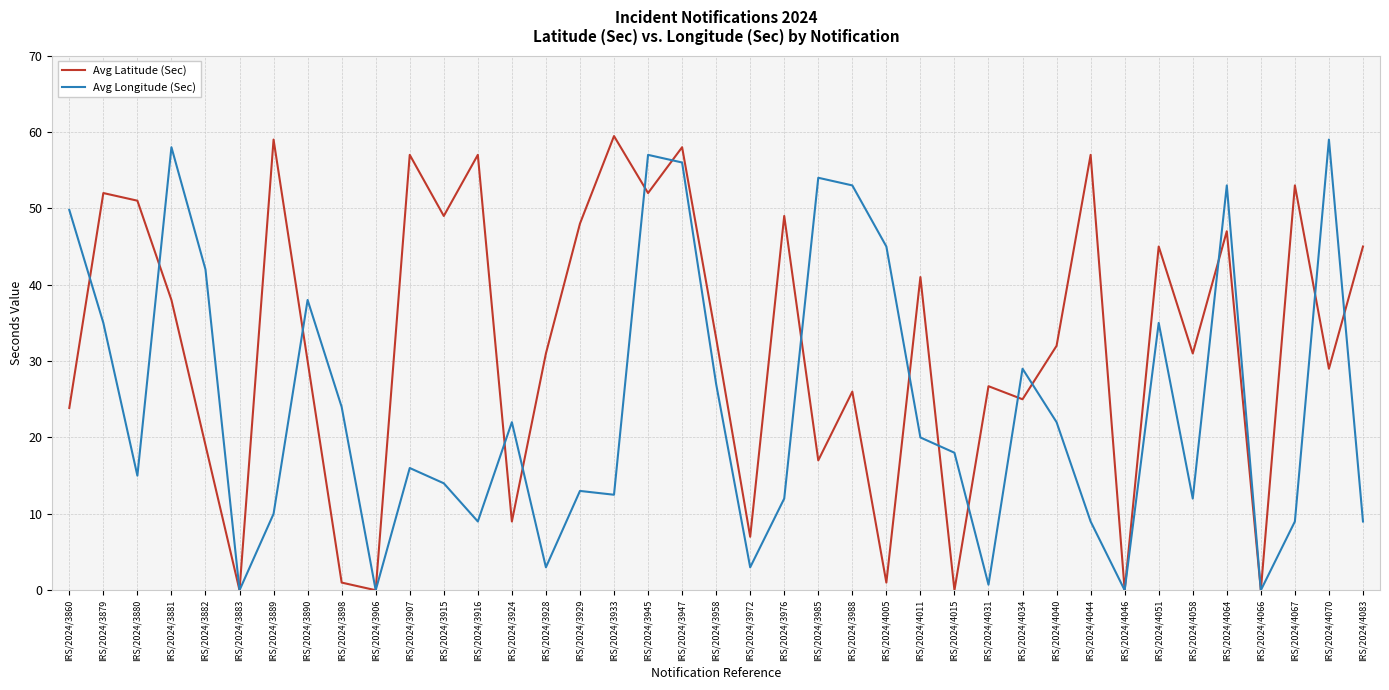

What is the difference between the second highest and minimum values in the Avg Latitude (Sec) series?

59.0